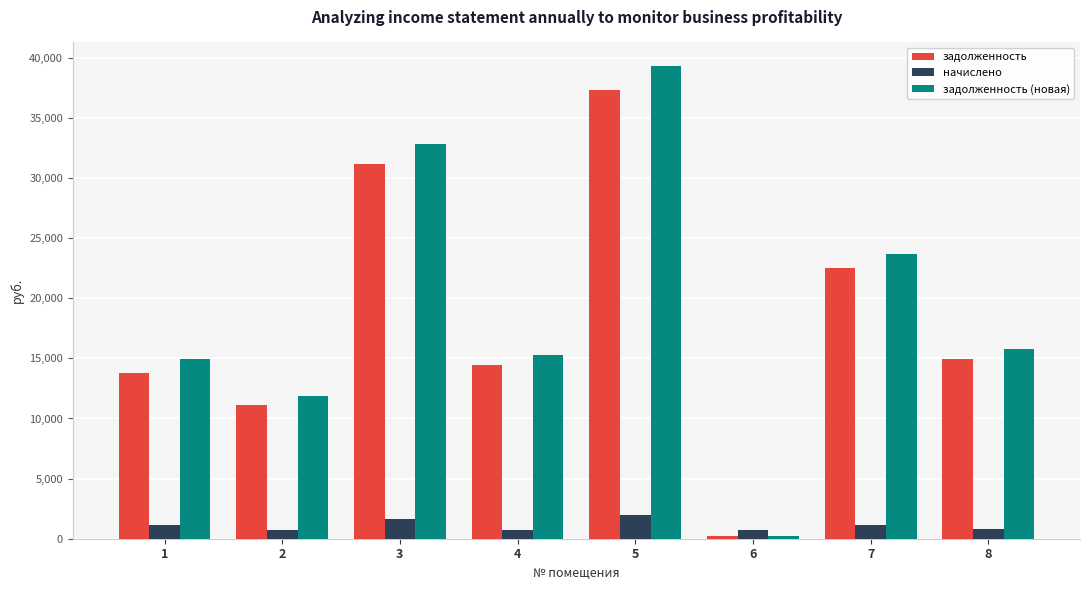

At which category is the sum across all series the highest?

5